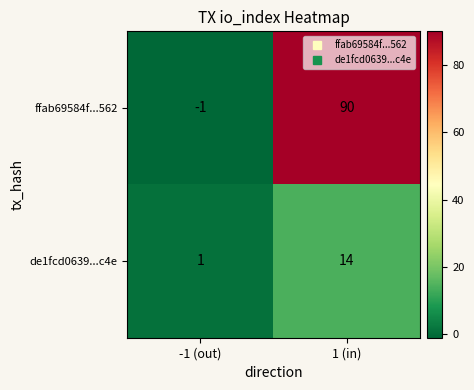

Rank the series by their average value, from lowest to highest.

de1fcd0639...c4e, ffab69584f...562